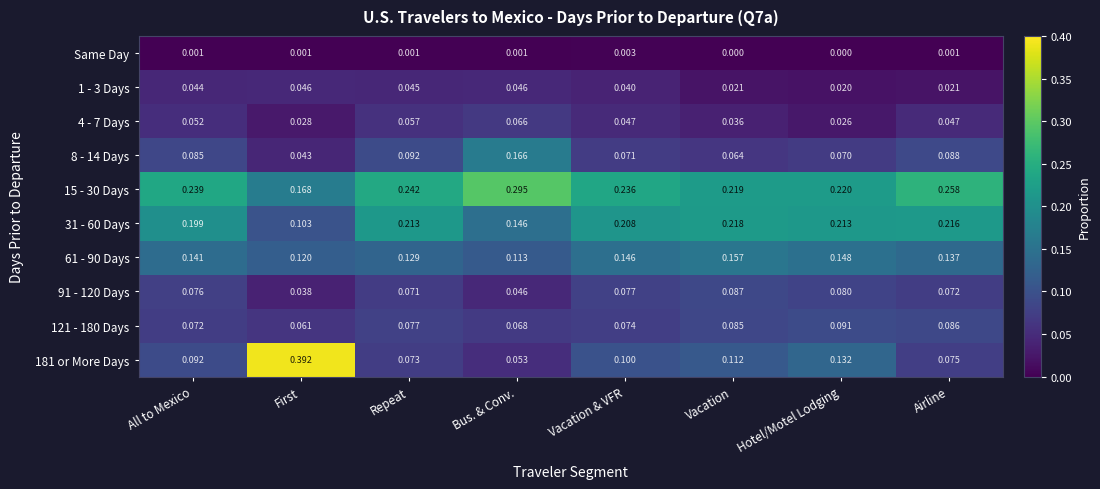

Which category has the highest value across all series?

First